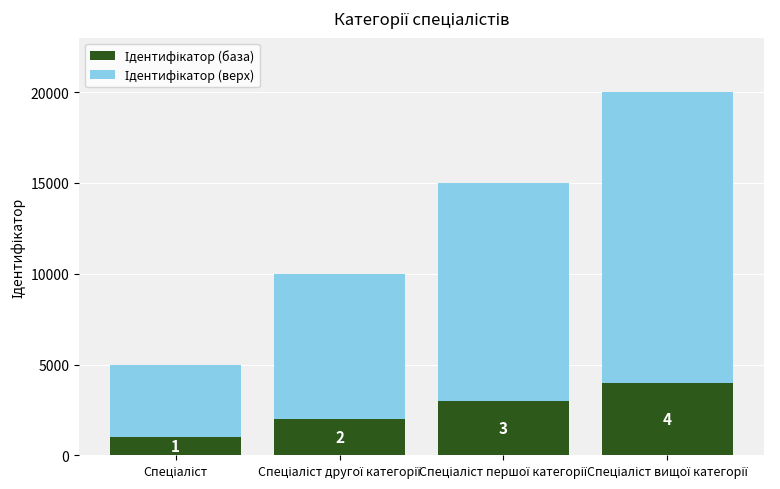

How many bars are there in total?

4